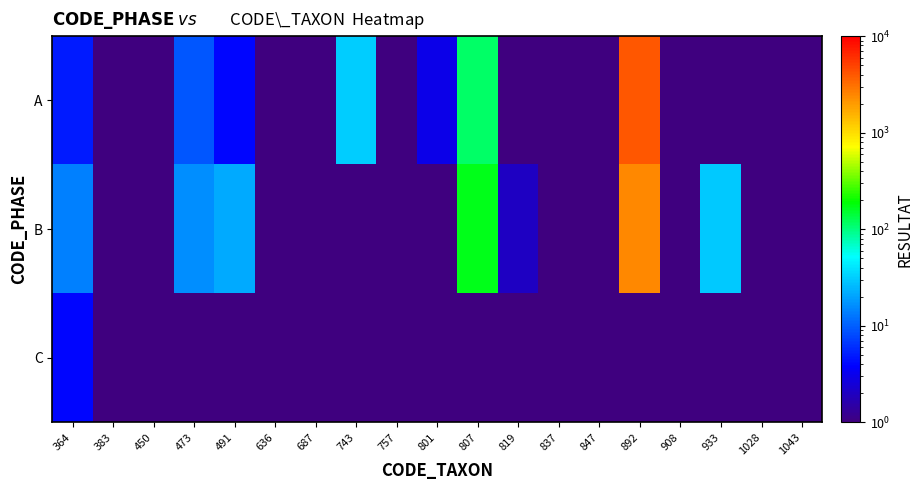

Reading left to right, extract all data points from this chart.

A: 364=5.0	383=1.0	450=0.5	473=9.0	491=4.0	636=1.0	687=0.5	743=31.0	757=0.5	801=3.0	807=114.0	819=0.5	837=0.5	847=1.0	892=3956.0	908=0.5	933=1.0	1028=1.0	1043=0.5
B: 364=14.0	383=0.5	450=0.5	473=16.0	491=22.0	636=0.5	687=1.0	743=0.5	757=1.0	801=0.5	807=167.0	819=2.0	837=1.0	847=0.5	892=2413.0	908=1.0	933=30.0	1028=0.5	1043=1.0
C: 364=4.0	383=0.5	450=0.5	473=0.5	491=0.5	636=0.5	687=0.5	743=0.5	757=0.5	801=0.5	807=0.5	819=0.5	837=0.5	847=0.5	892=0.5	908=0.5	933=0.5	1028=0.5	1043=0.5